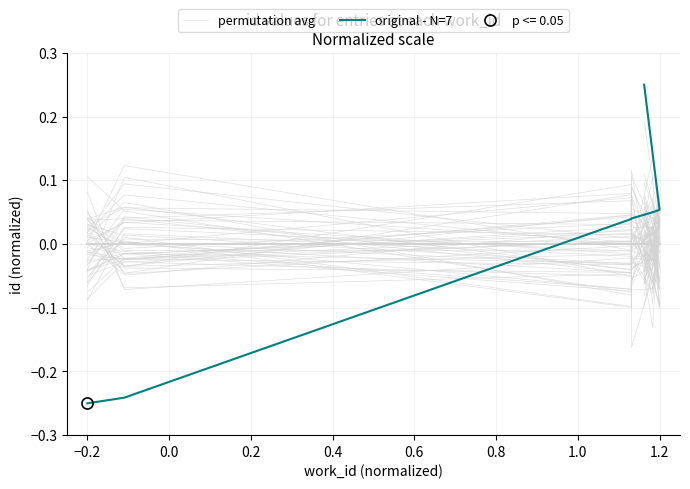

What is the sum of all original - N=7 values?

-0.1